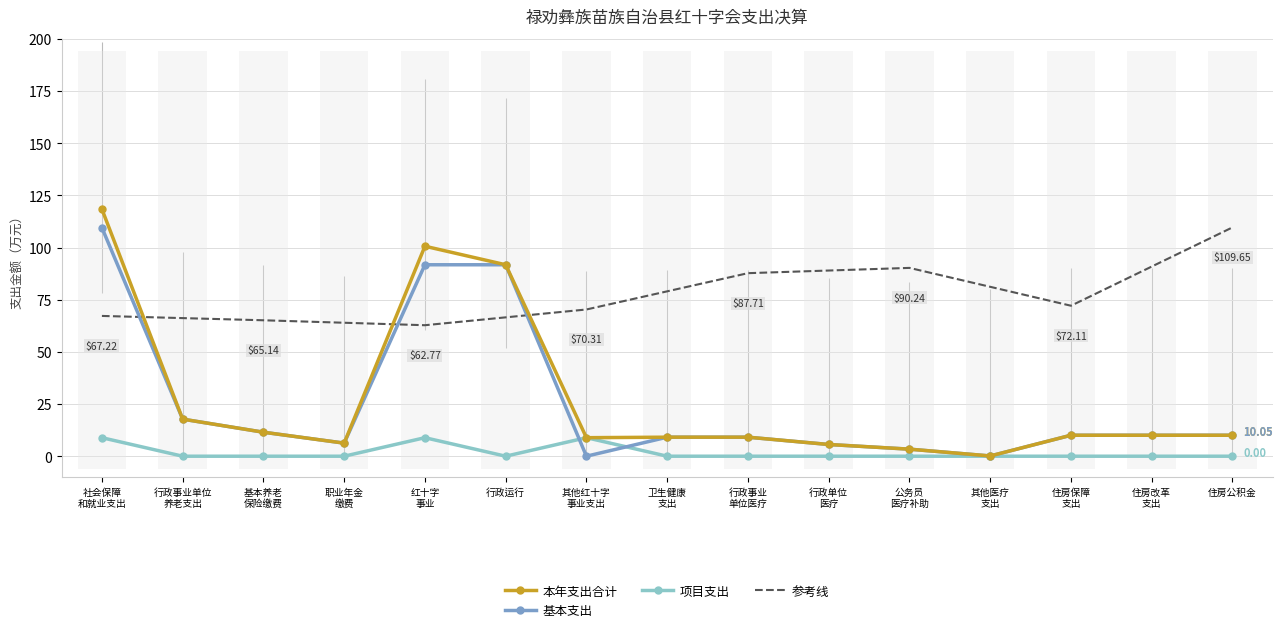

True or false: 项目支出 has more than 0 interior local peaks.

True